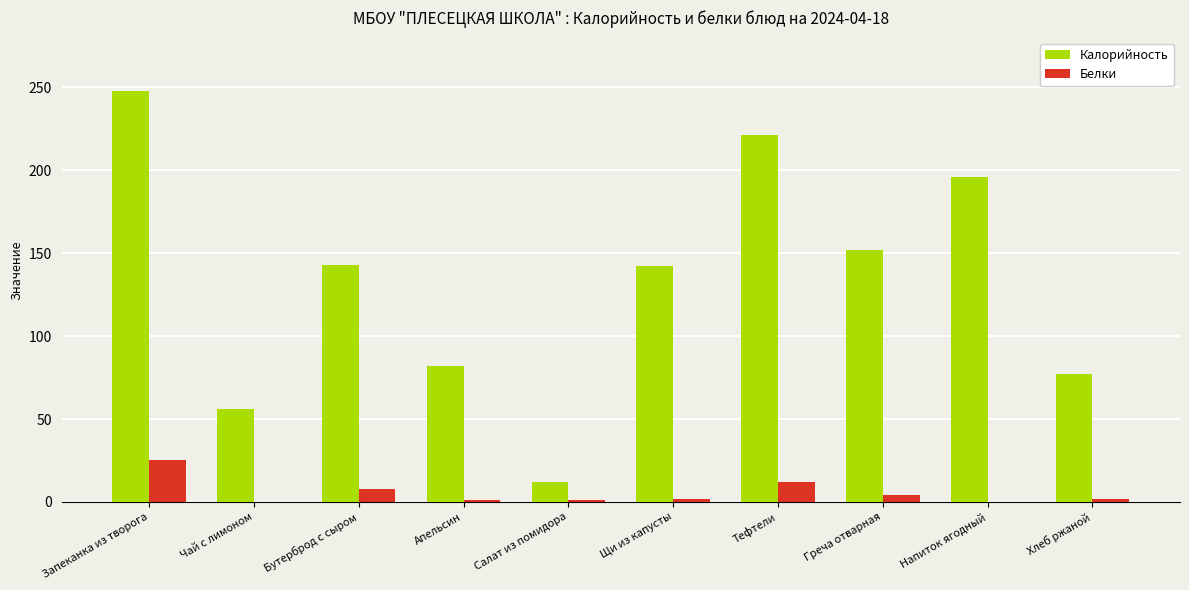

What is the total value across all series at Щи из капусты?

144